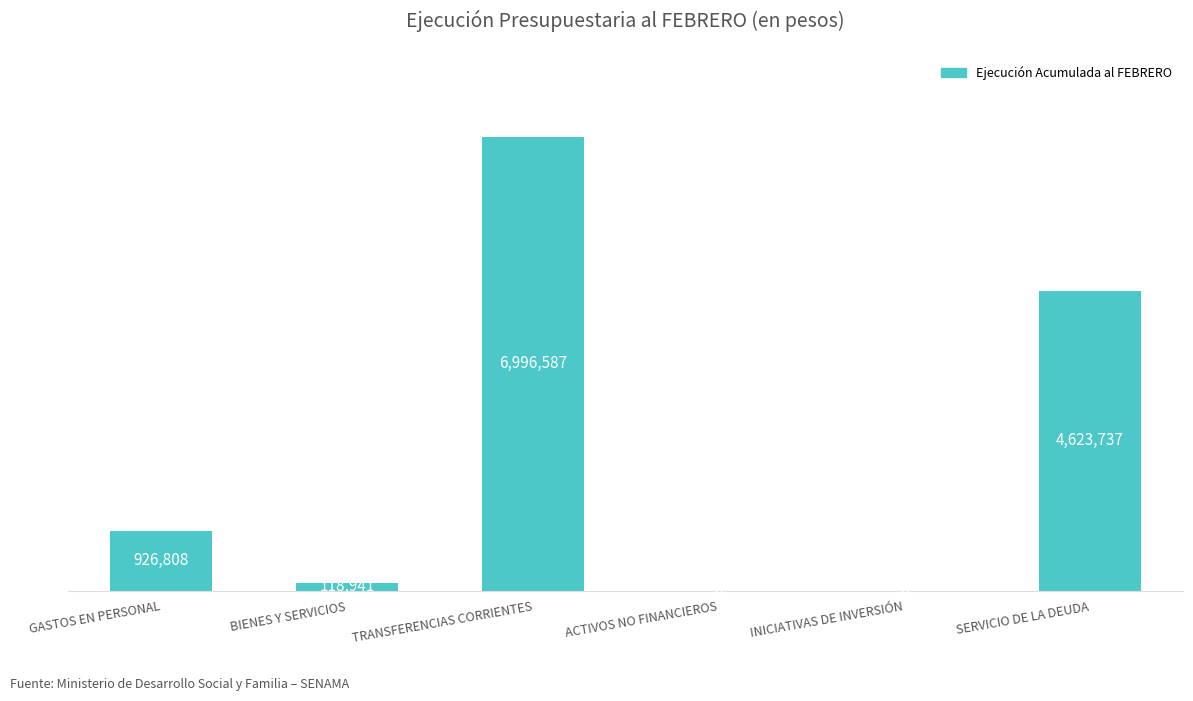

What is the average value?

2111012